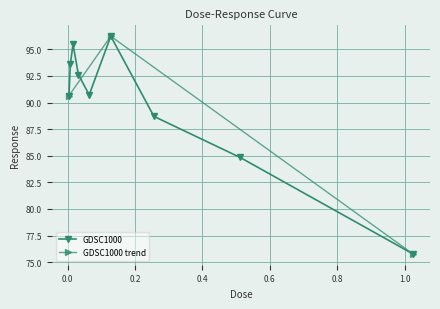

Reading left to right, list all the values displayed in this chart.

0.004=90.6	0.008=93.6	0.016=95.5	0.032=92.6	0.064=90.7	0.128=96.2	0.256=88.7	0.512=84.8	1.024=75.8